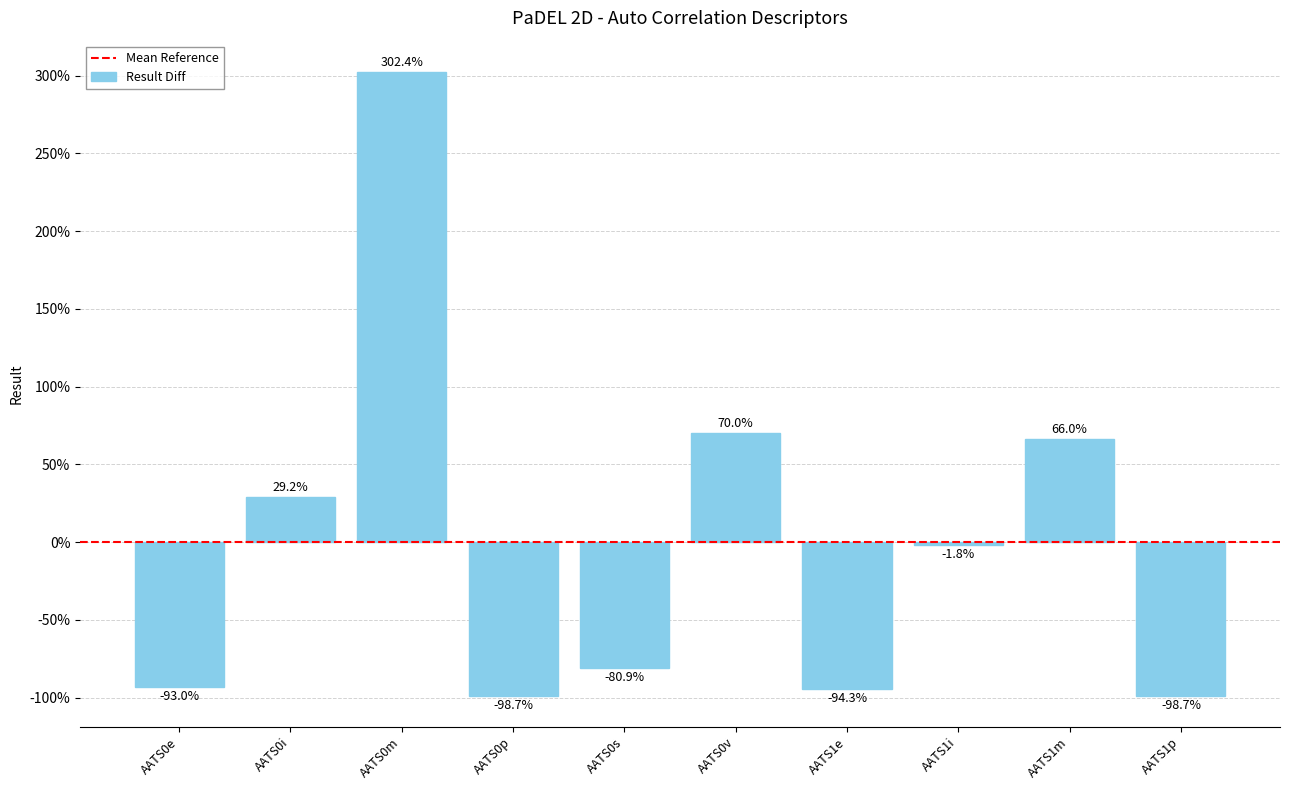

What position from the left is AATS0m?

3